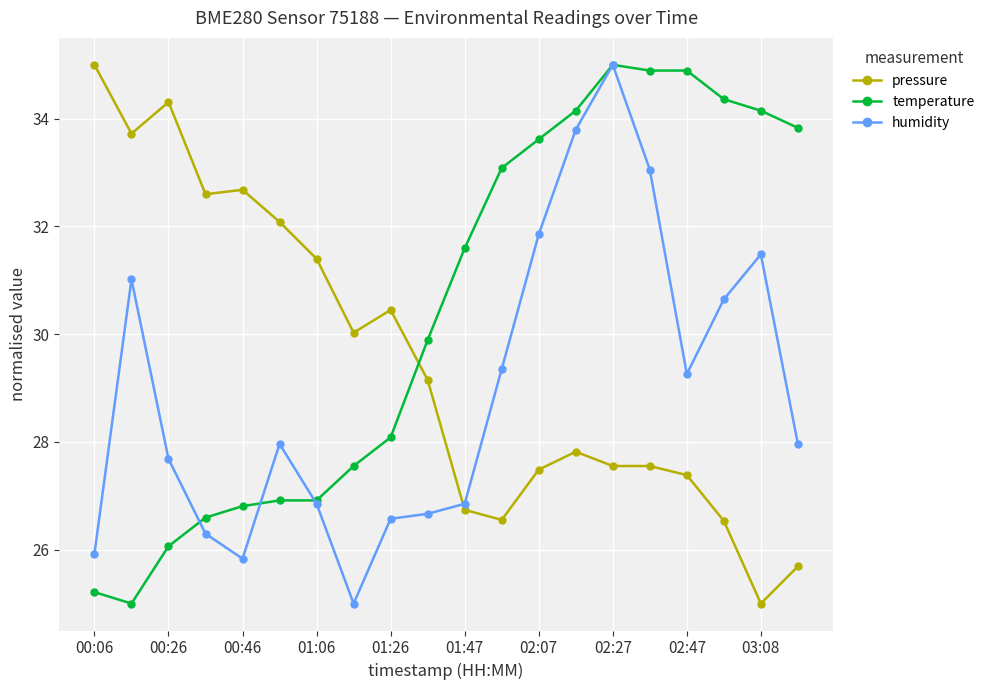

List the series in order of their overall mean, lowest first.

humidity, pressure, temperature